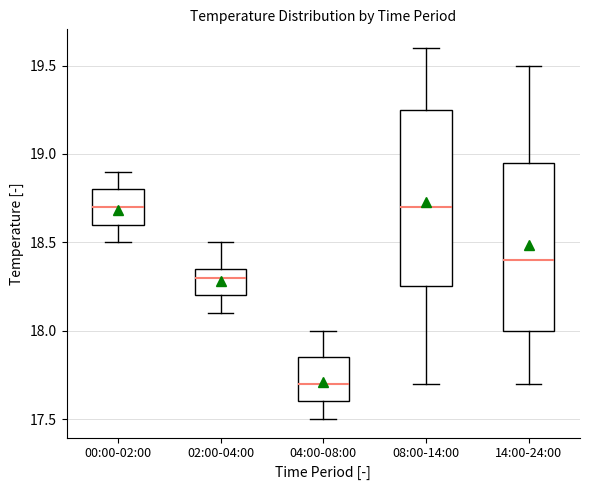

Comparing the boxes themselves (not the whiskers), which one is the tallest?

08:00-14:00